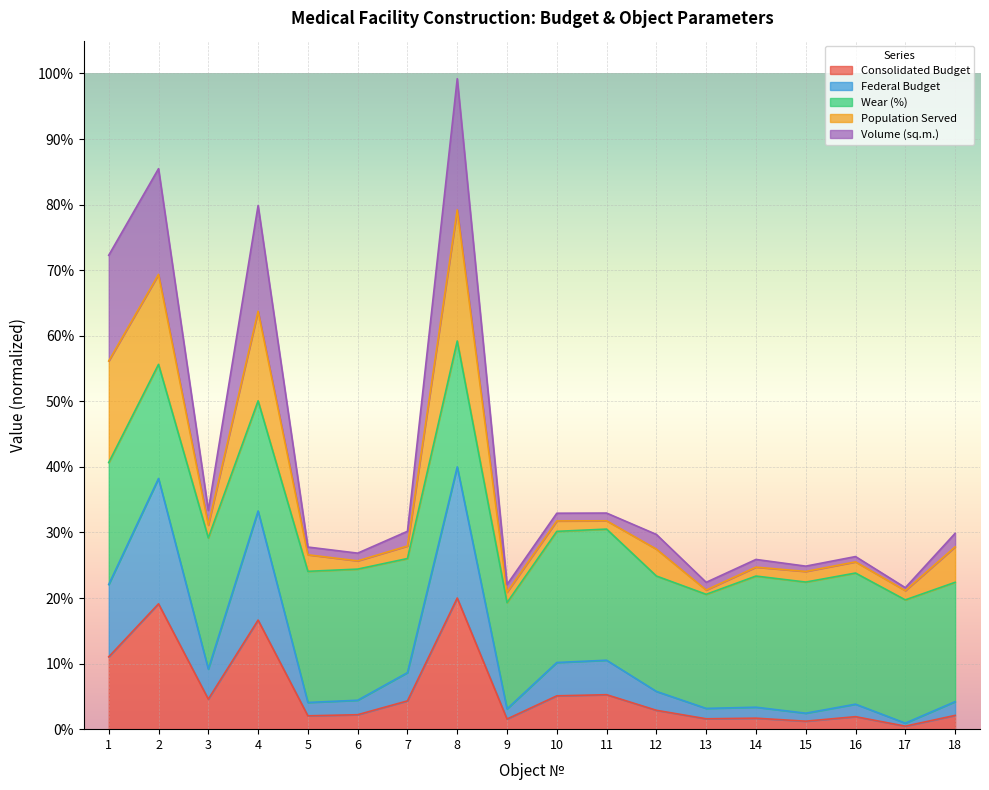

What are all the series names shown in the legend?

Consolidated Budget, Federal Budget, Wear (%), Population Served, Volume (sq.m.)